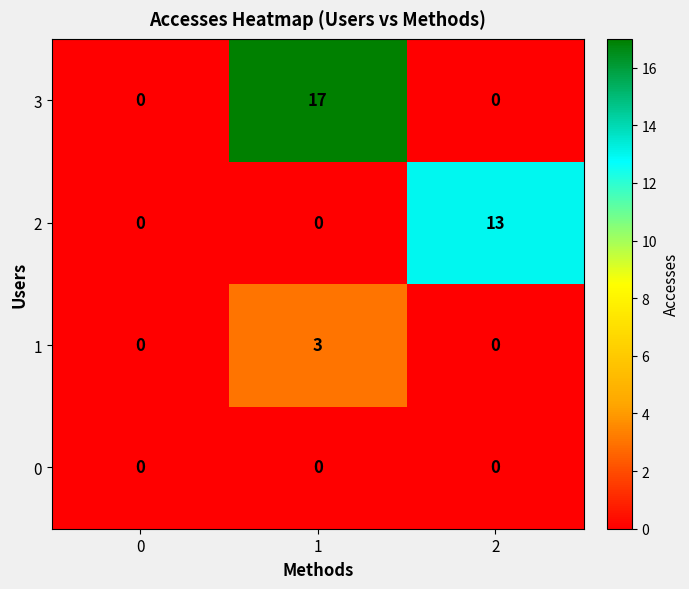

What is the sum of all 2 values?

13